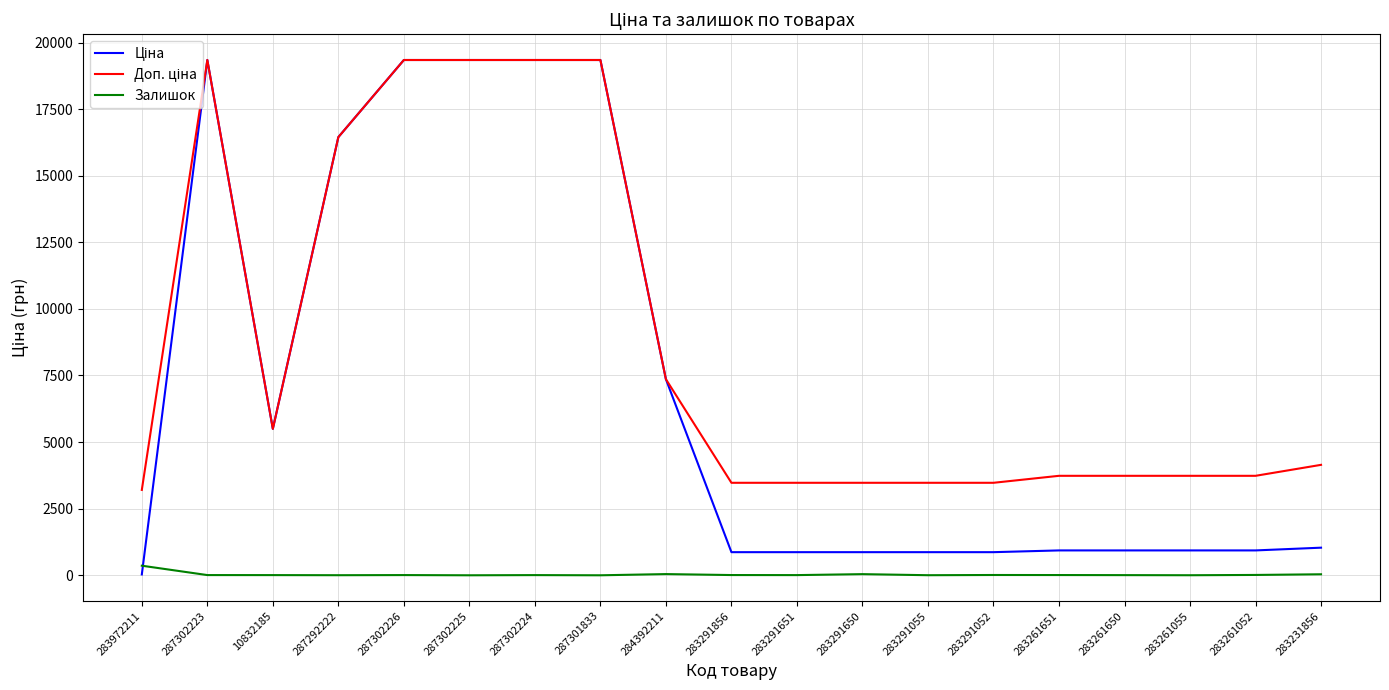

The Залишок series shows 9.0 at 283261651. True or false?

True